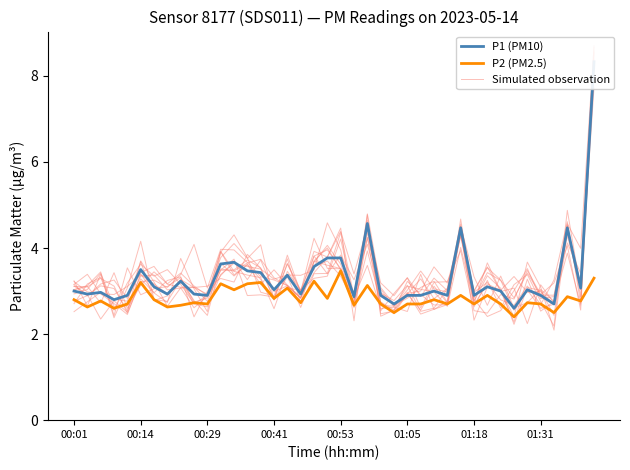

Read the P1 (PM10) value at 33.

2.6